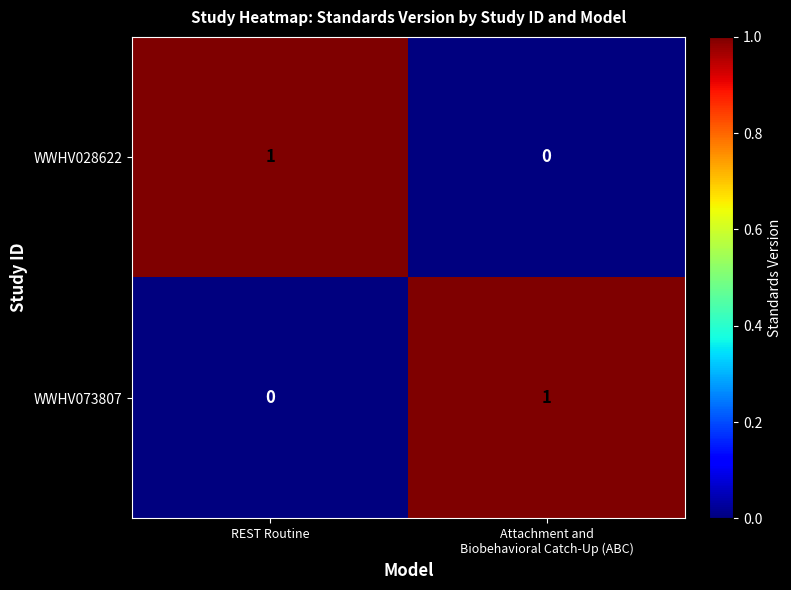

Is it true that WWHV073807 equals 0 at REST Routine?

True